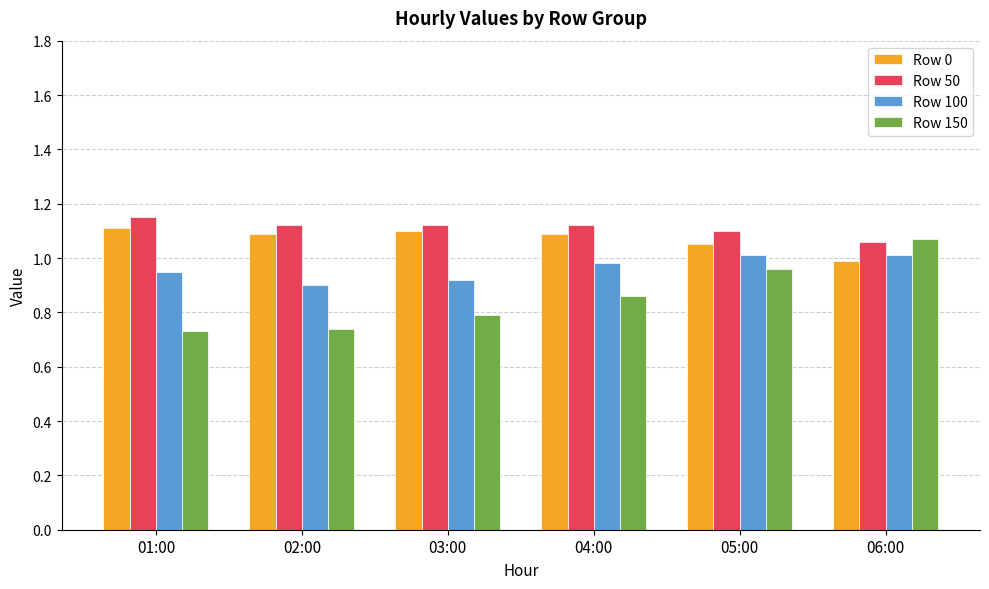

At which label does Row 50 reach its minimum?

06:00